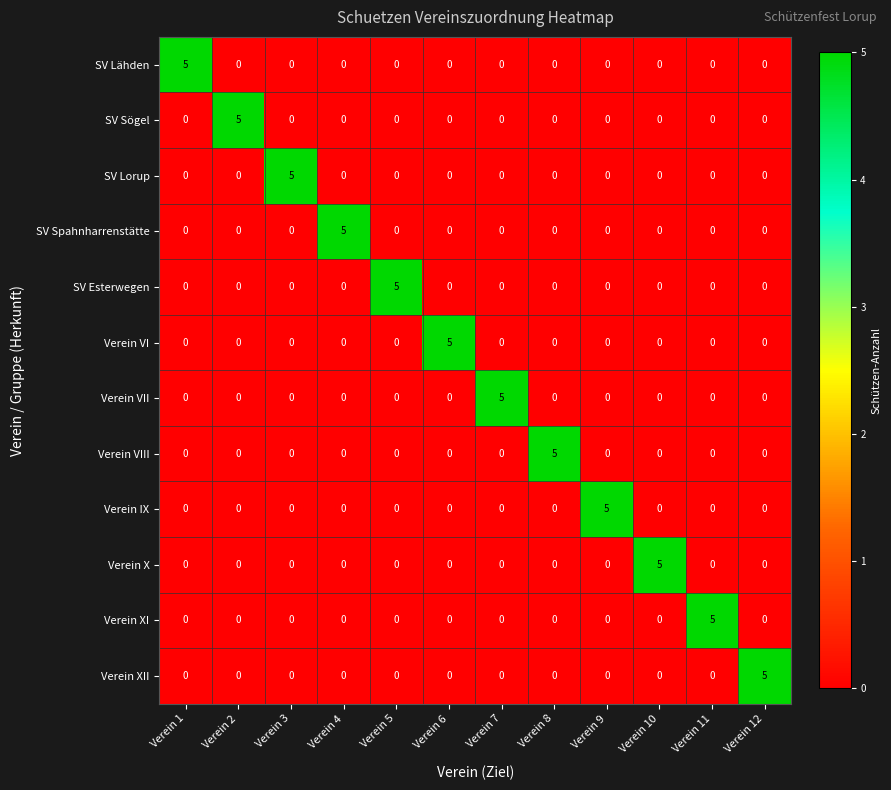

True or false: SV Lähden has a value of 0 at Verein 10.

True